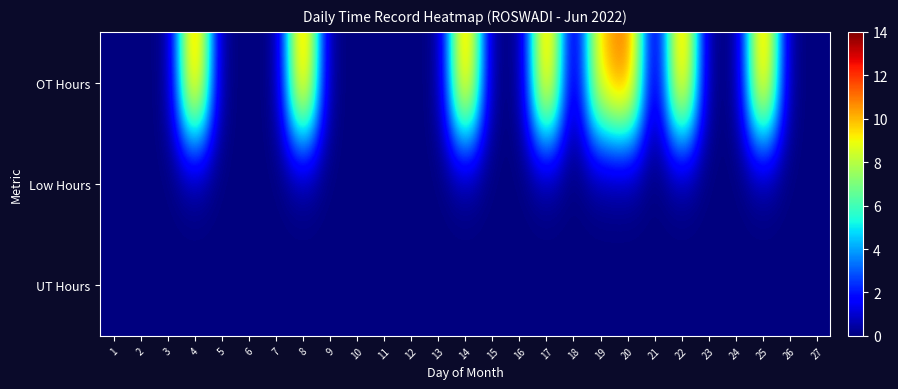

List the series in order of their peak value, highest first.

OT Hours, Low Hours, UT Hours